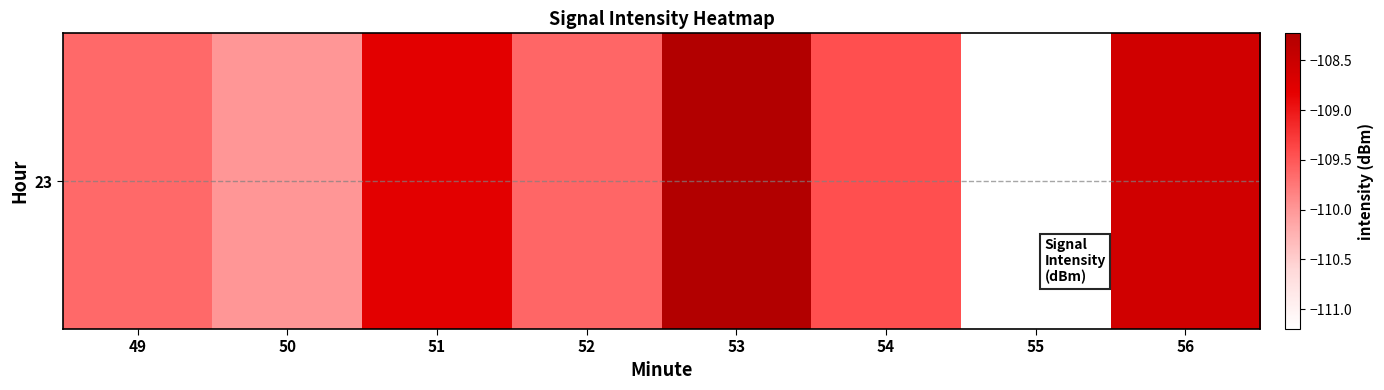

List the labels in order of value, largest first.

53, 56, 51, 54, 52, 49, 50, 55